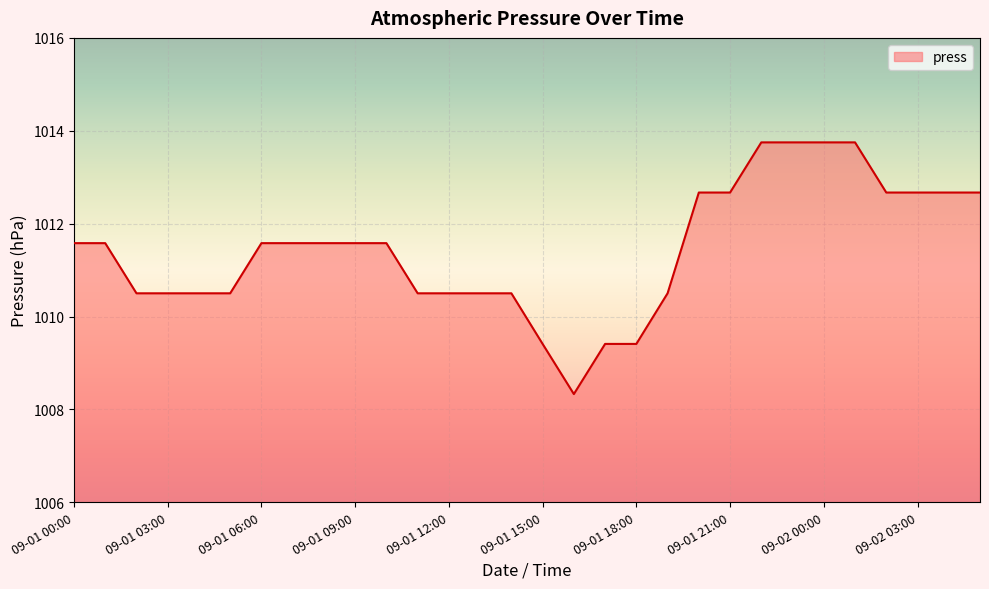

How many lines are shown in the chart?

1